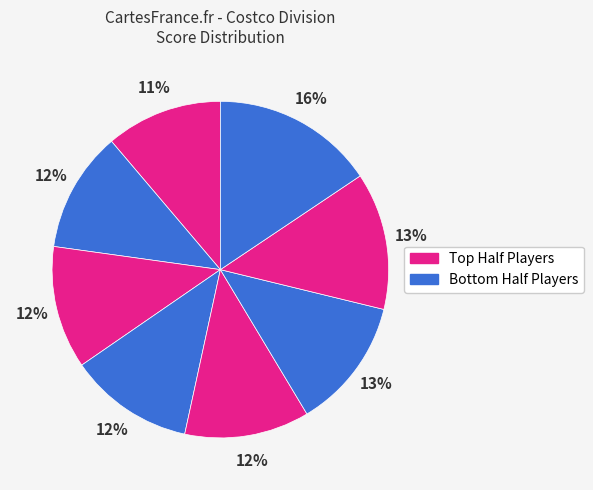

Is there any slice that represents more than half of the pie?

No